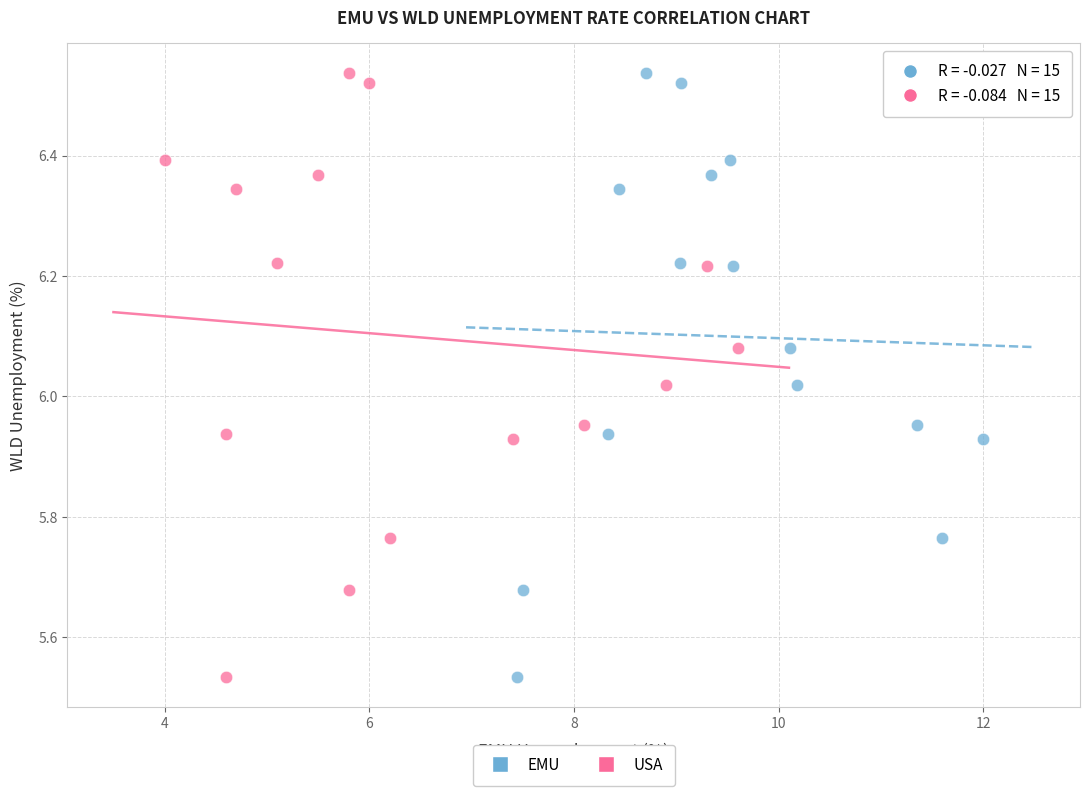

What are all the series names shown in the legend?

EMU, USA